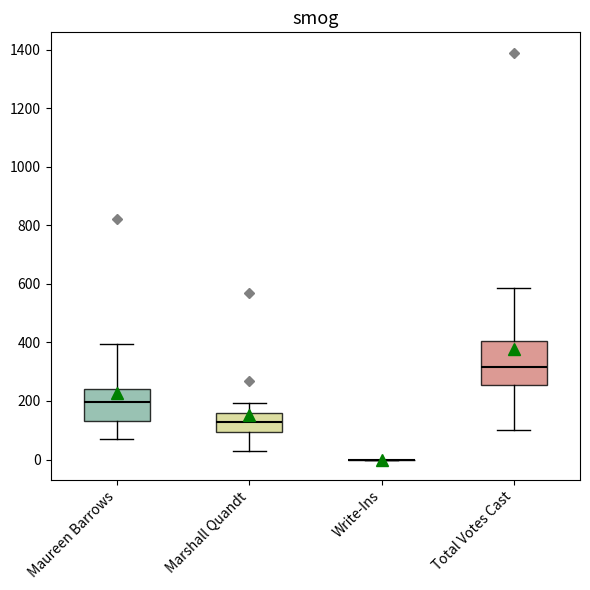

Reading left to right, transcribe this box plot: for each box, give where its median line is, the range the box spans, and where its two whiskers end, as read against the y-axis. The values are not printed on the chart, so give them approximately, as read against the axis.

Maureen Barrows: median 200, box 140 to 240, whiskers 80 to 400
Marshall Quandt: median 120, box 100 to 160, whiskers 40 to 200
Write-Ins: box collapsed to a line at 0, whiskers 0 to 0
Total Votes Cast: median 320, box 260 to 400, whiskers 100 to 580